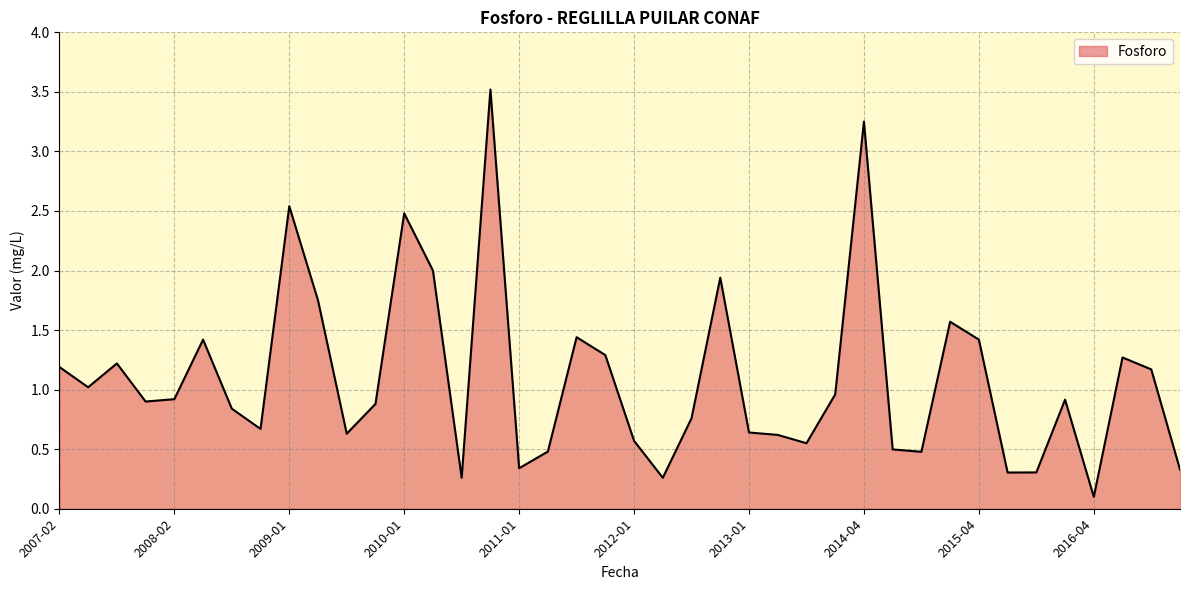

What is the difference between the maximum and minimum values?

3.4